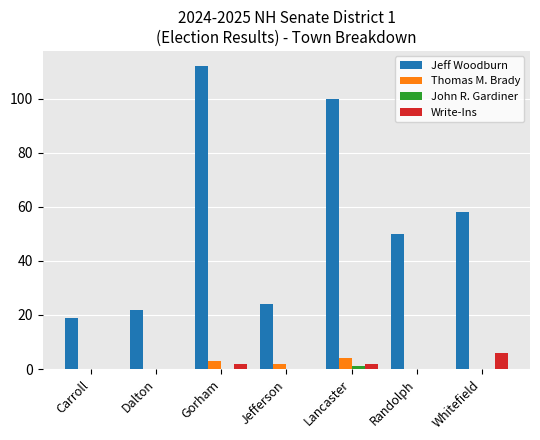

Is it true that Jeff Woodburn equals 100 at Lancaster?

True